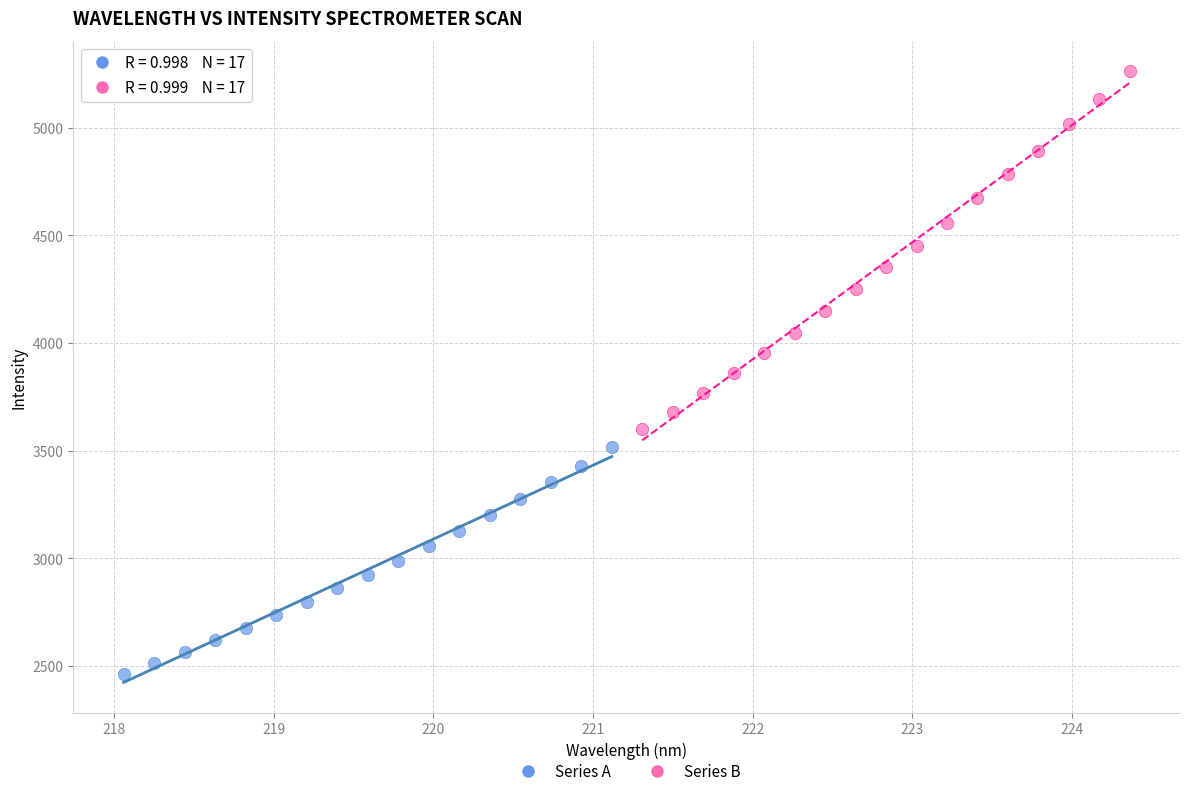

Which series reaches the maximum Y coordinate?

Series B